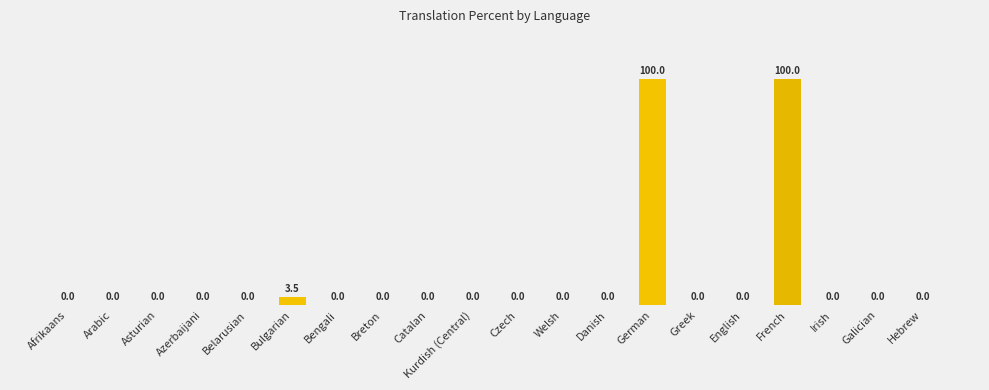

Reading left to right, extract all data points from this chart.

0.0	0.0	0.0	0.0	0.0	3.5	0.0	0.0	0.0	0.0	0.0	0.0	0.0	100.0	0.0	0.0	100.0	0.0	0.0	0.0